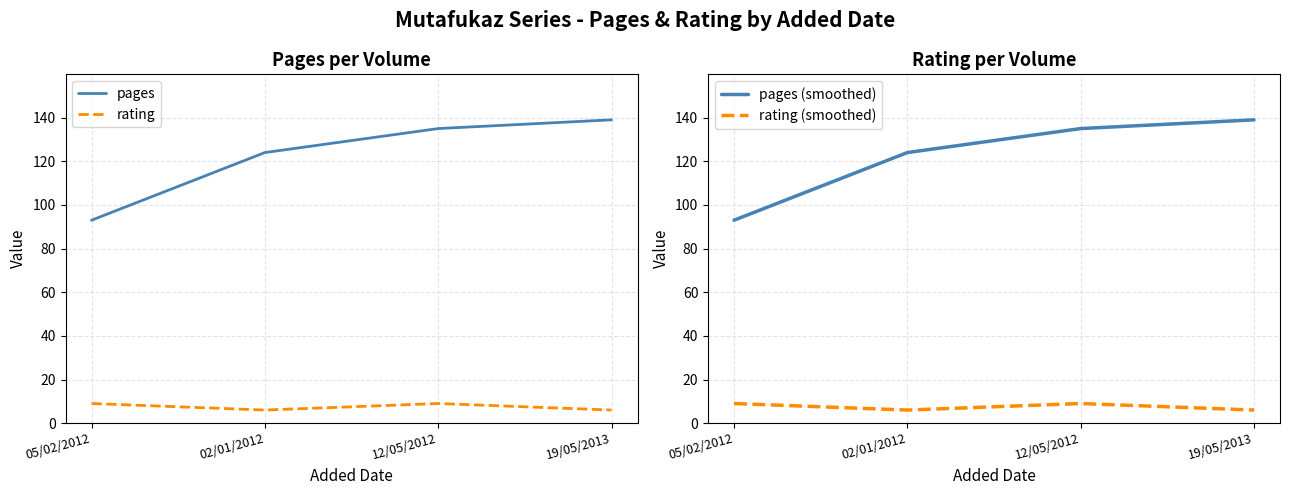

Which series has the largest range (max minus min)?

pages